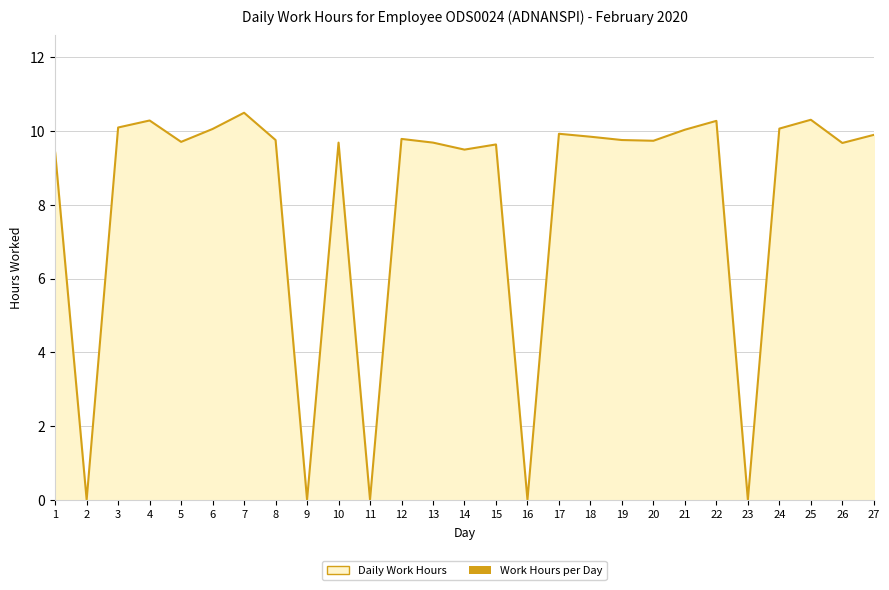

Reading left to right, what are all the values shown in this chart?

1=9.4	2=0.0	3=10.1	4=10.3	5=9.7	6=10.1	7=10.5	8=9.8	9=0.0	10=9.7	11=0.0	12=9.8	13=9.7	14=9.5	15=9.6	16=0.0	17=9.9	18=9.8	19=9.8	20=9.7	21=10.0	22=10.3	23=0.0	24=10.1	25=10.3	26=9.7	27=9.9